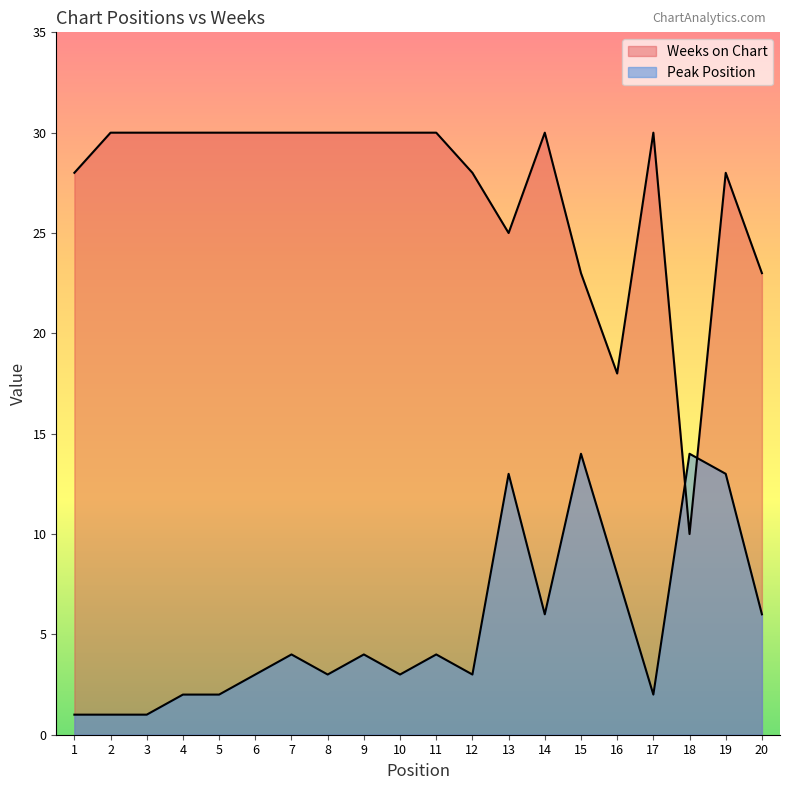

At which label is Weeks on Chart closest to 20?

16